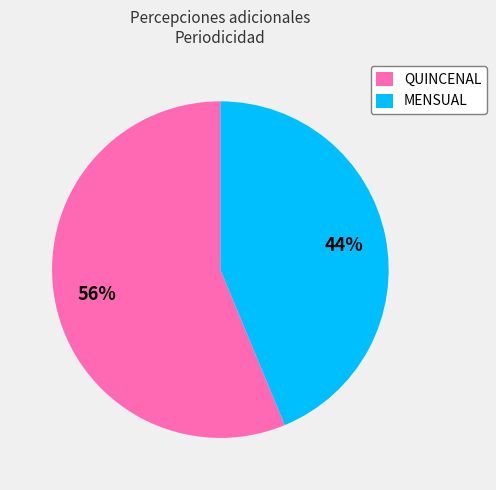

To the nearest percent, what percentage of the pie is MENSUAL?

44%